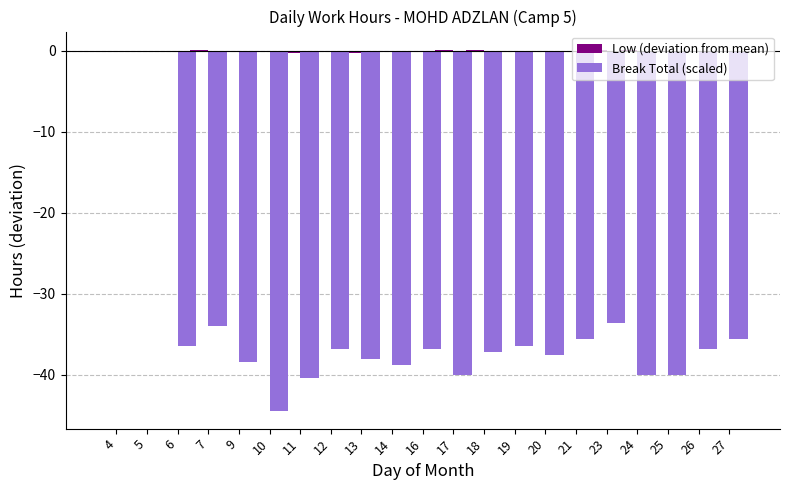

The value of Break Total (scaled) at 7 is -34.0. True or false?

True